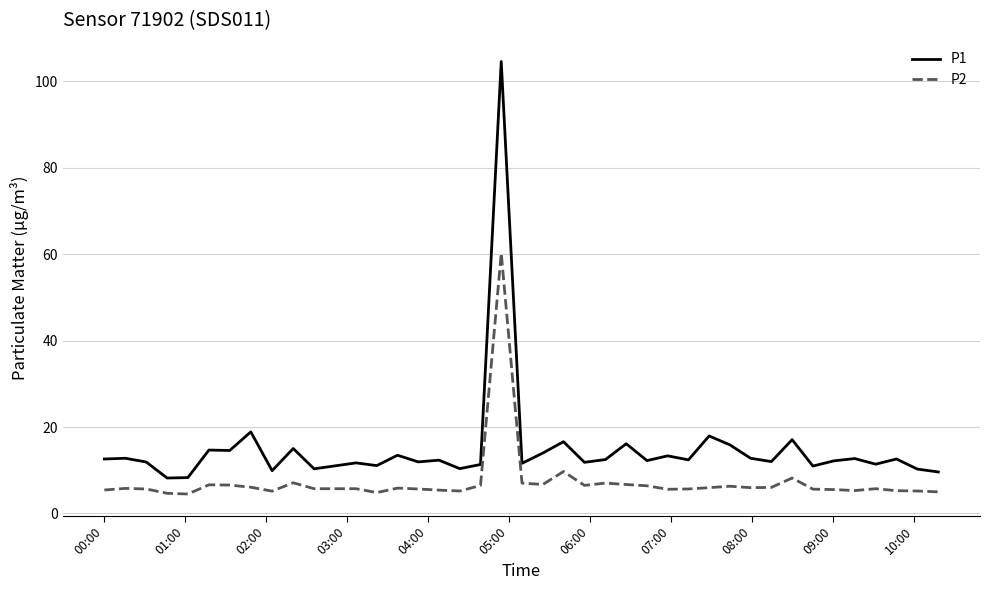

Which series has the largest total across all categories?

P1